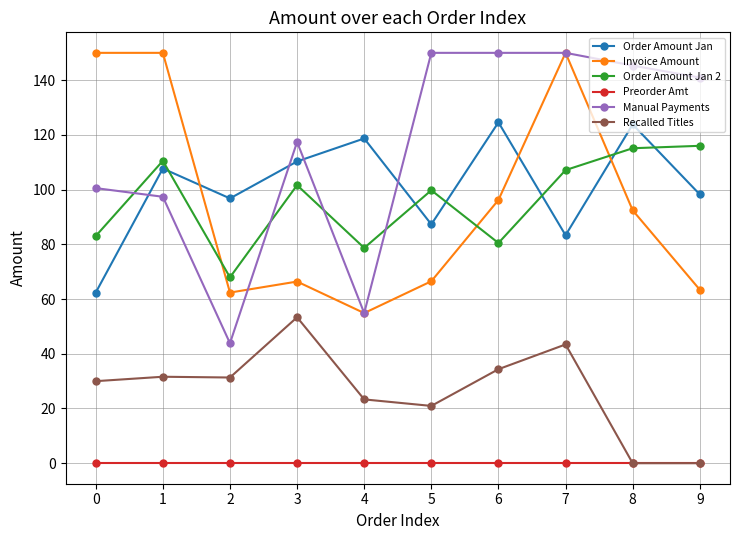

Does the chart display data point markers on the line(s)?

Yes